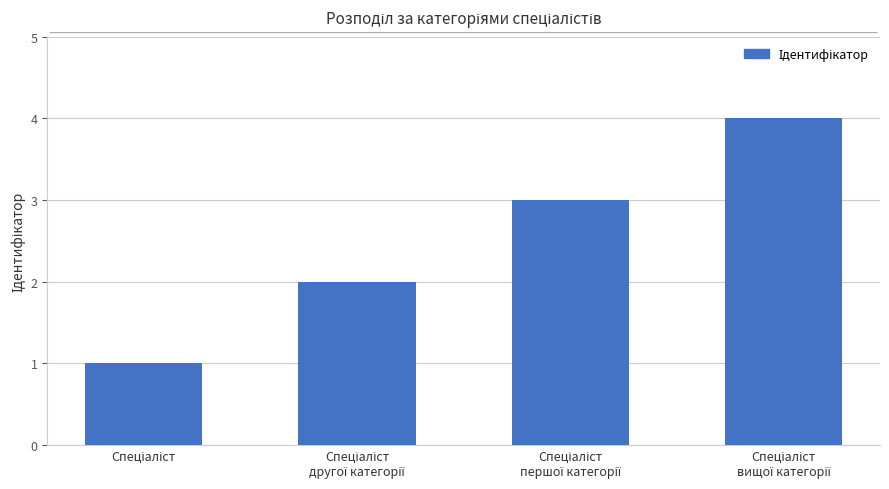

What is the sum of all values?

10